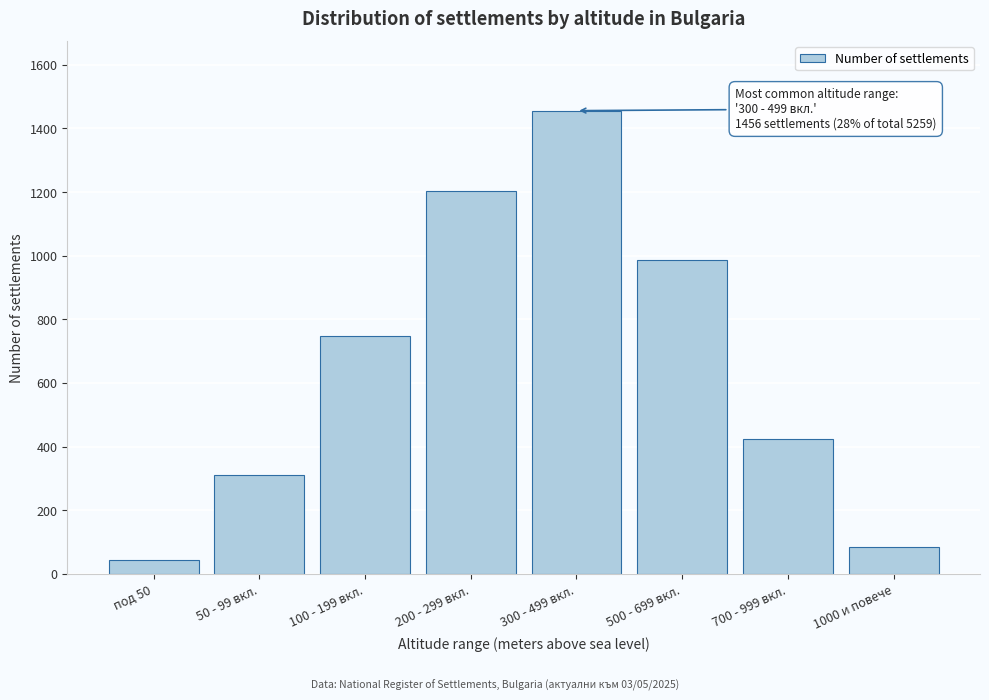

Reading left to right, list all the values displayed in this chart.

под 50=45	50 - 99 вкл.=312	100 - 199 вкл.=748	200 - 299 вкл.=1203	300 - 499 вкл.=1456	500 - 699 вкл.=987	700 - 999 вкл.=423	1000 и повече=85